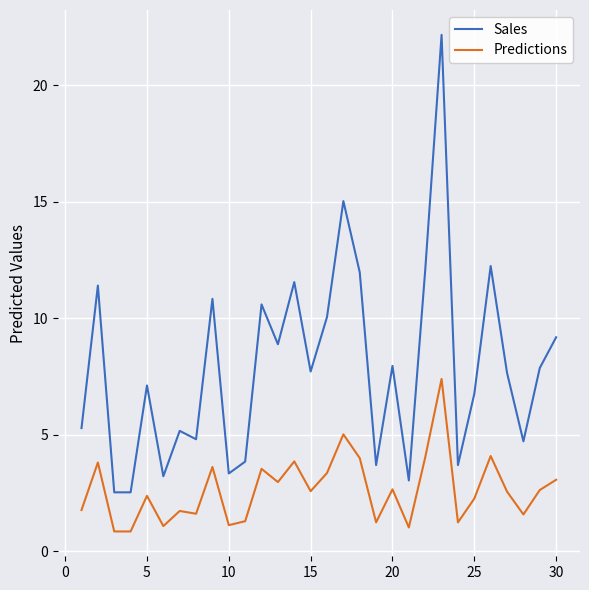

Which series has the largest range (max minus min)?

Sales